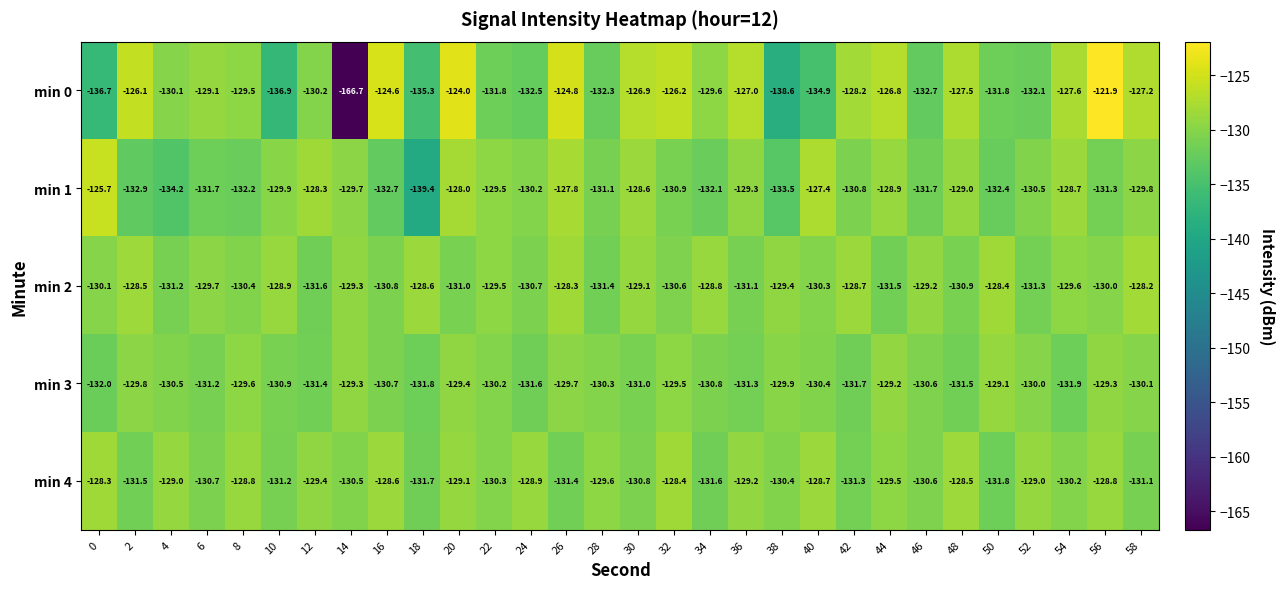

Which series has the largest total across all categories?

min 2